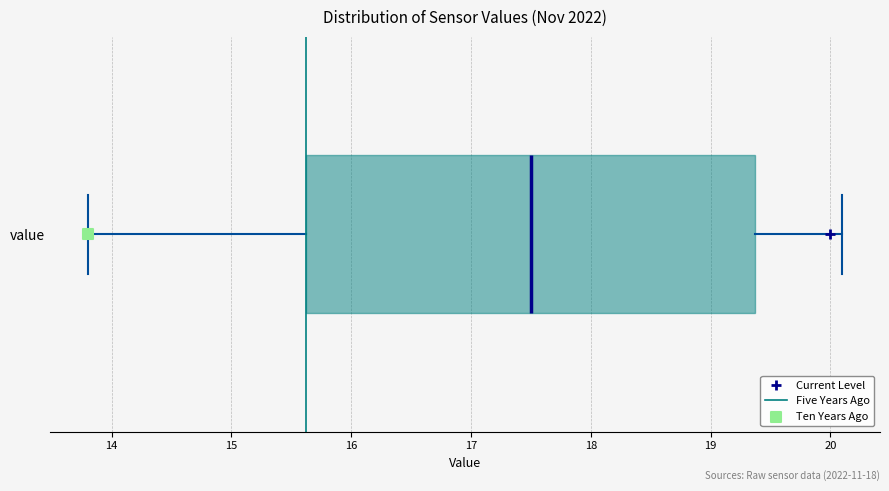

Where does the median line of the box for value sit on the x-axis? The values are not printed on the chart, so give them approximately, as read against the axis.

17.5